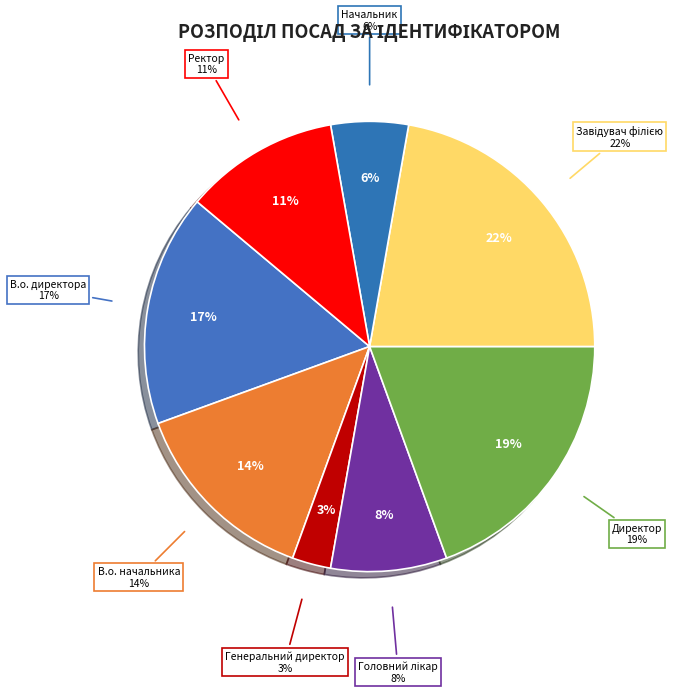

True or false: В.о. директора accounts for 17% of the total.

True